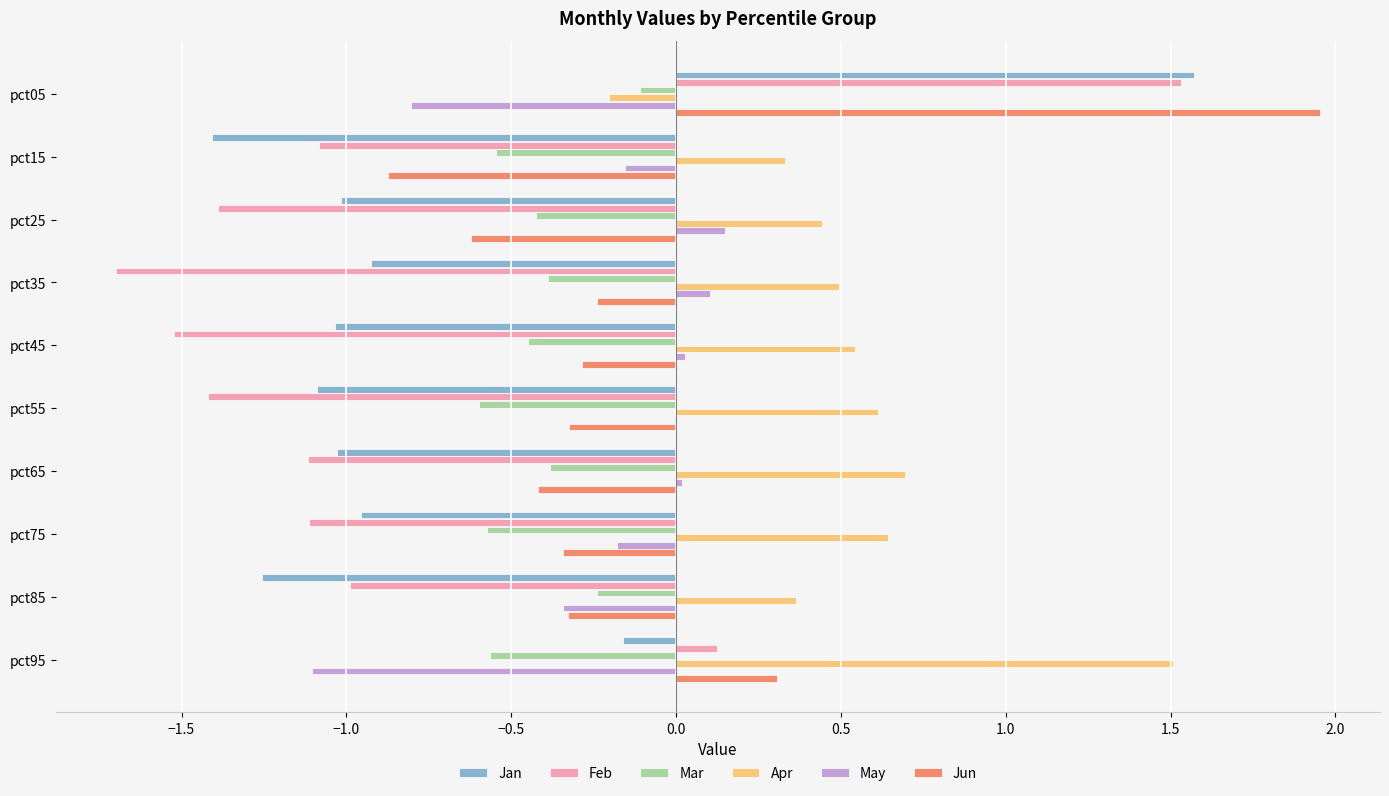

Is the value of May at pct25 greater than the value of Mar at pct85?

Yes